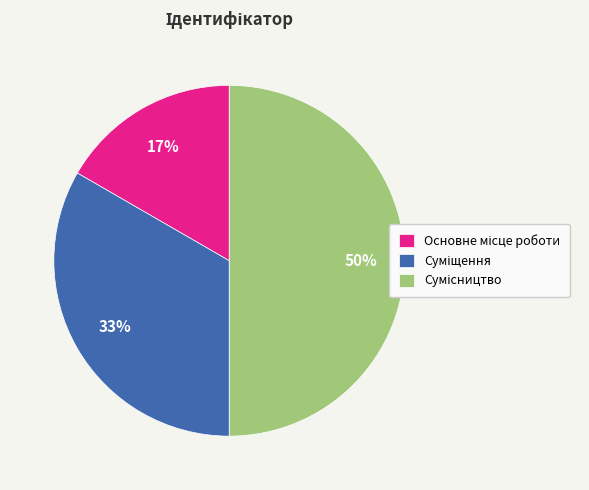

To the nearest percent, what is the average slice percentage?

33%